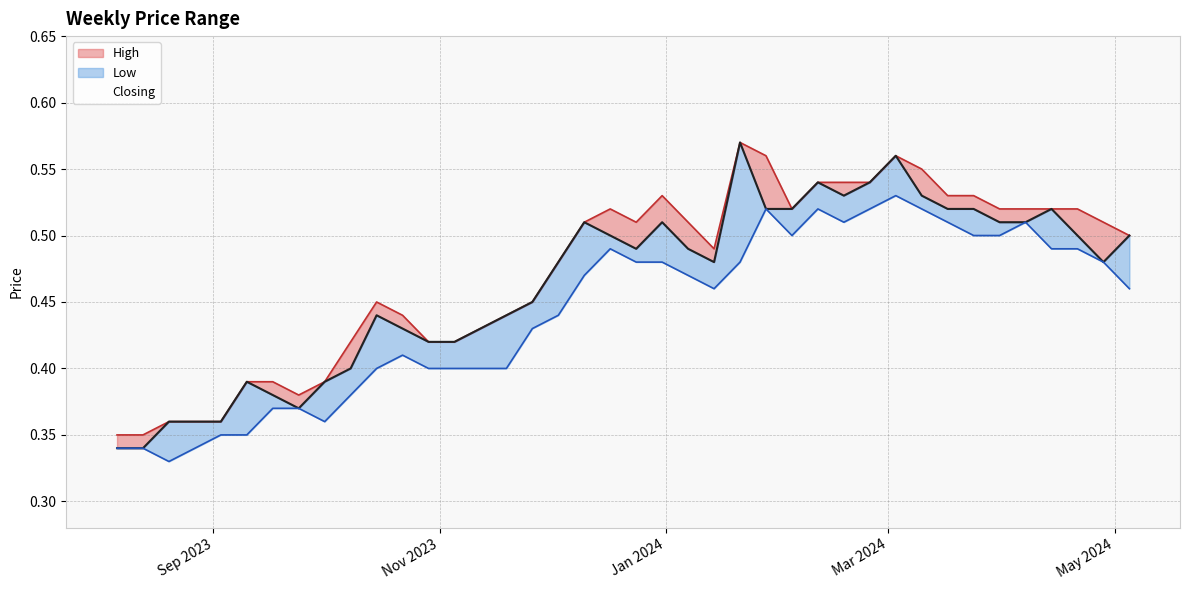

How many lines are shown in the chart?

3